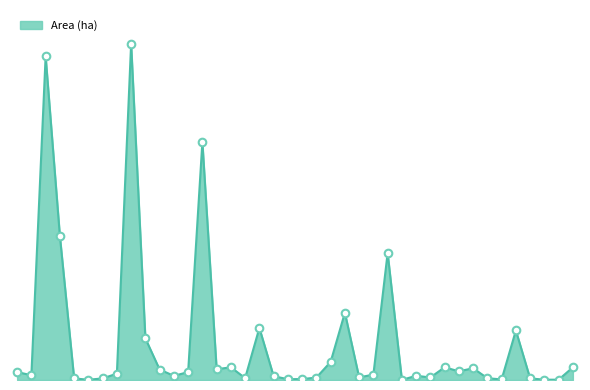

Does the chart have visible grid lines?

No